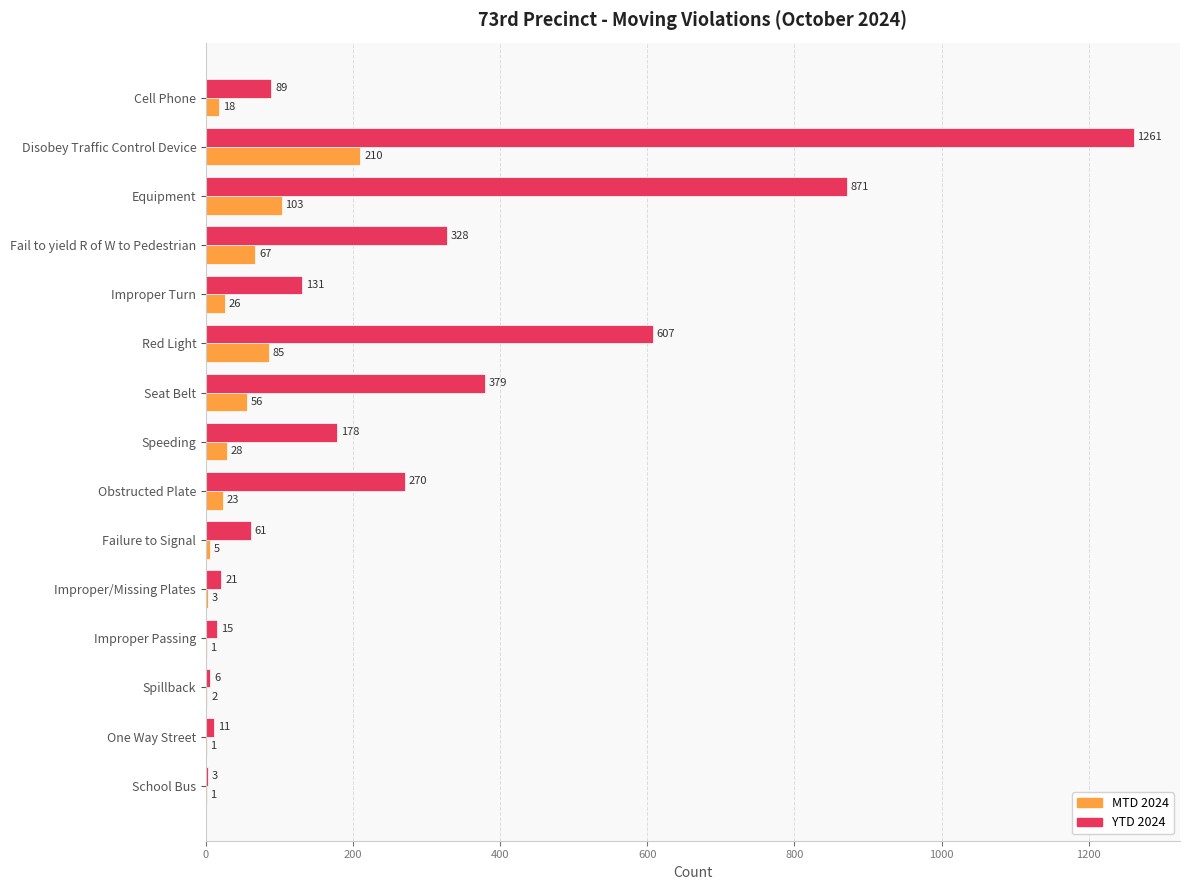

Which series has the largest total across all categories?

YTD 2024